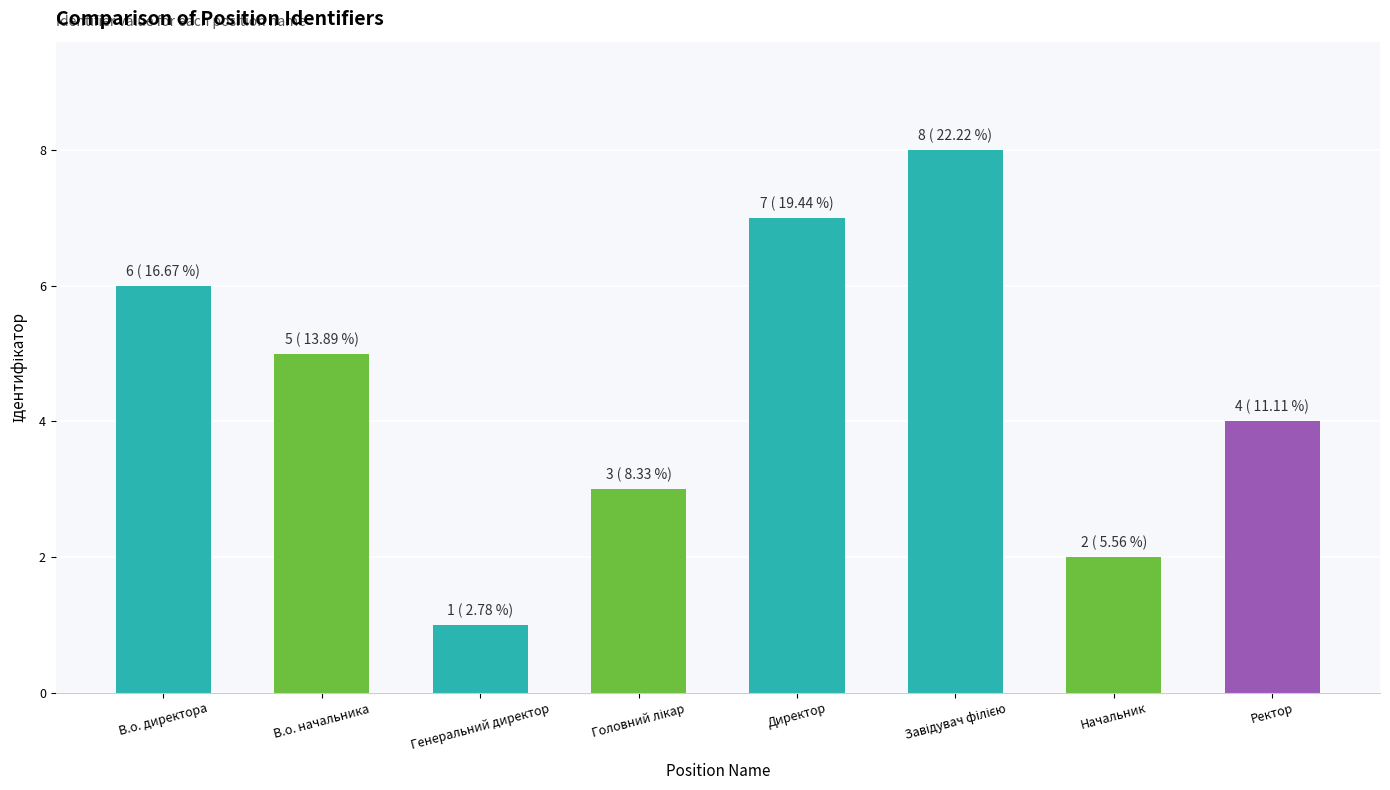

How many values are below 5?

4